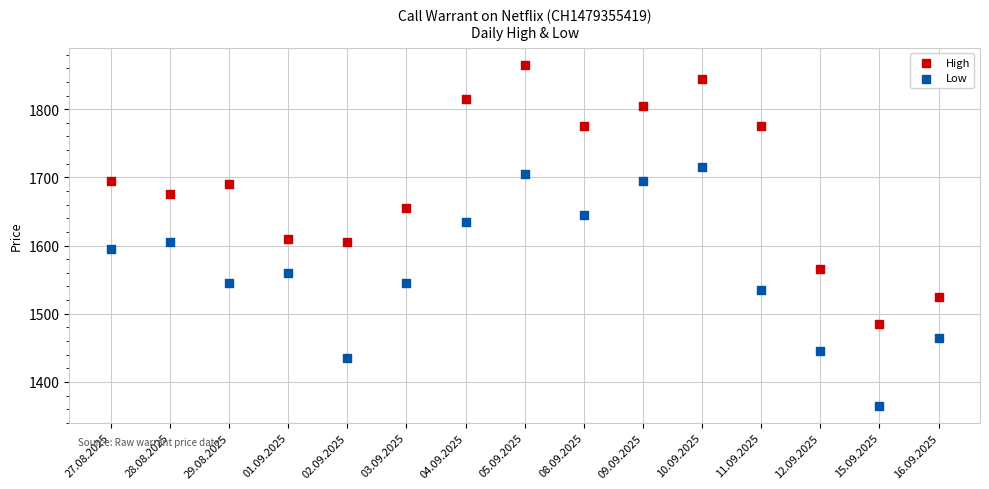

Which series reaches the minimum Y coordinate?

Low